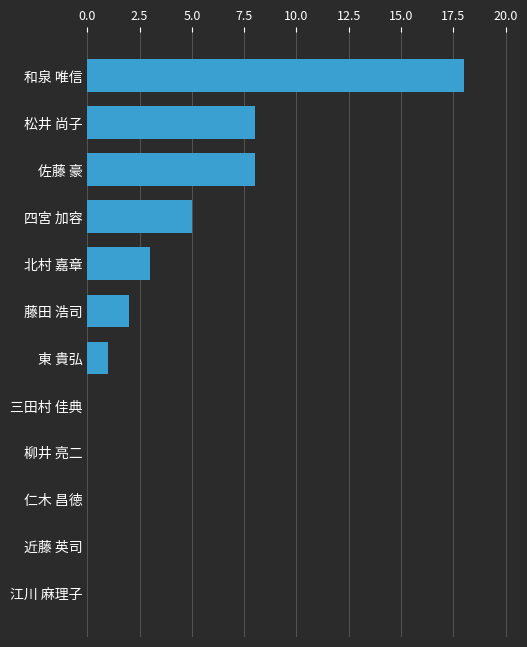

Reading bottom to top, transcribe all the data shown in this chart.

江川 麻理子=0	近藤 英司=0	仁木 昌徳=0	柳井 亮二=0	三田村 佳典=0	東 貴弘=1	藤田 浩司=2	北村 嘉章=3	四宮 加容=5	佐藤 豪=8	松井 尚子=8	和泉 唯信=18